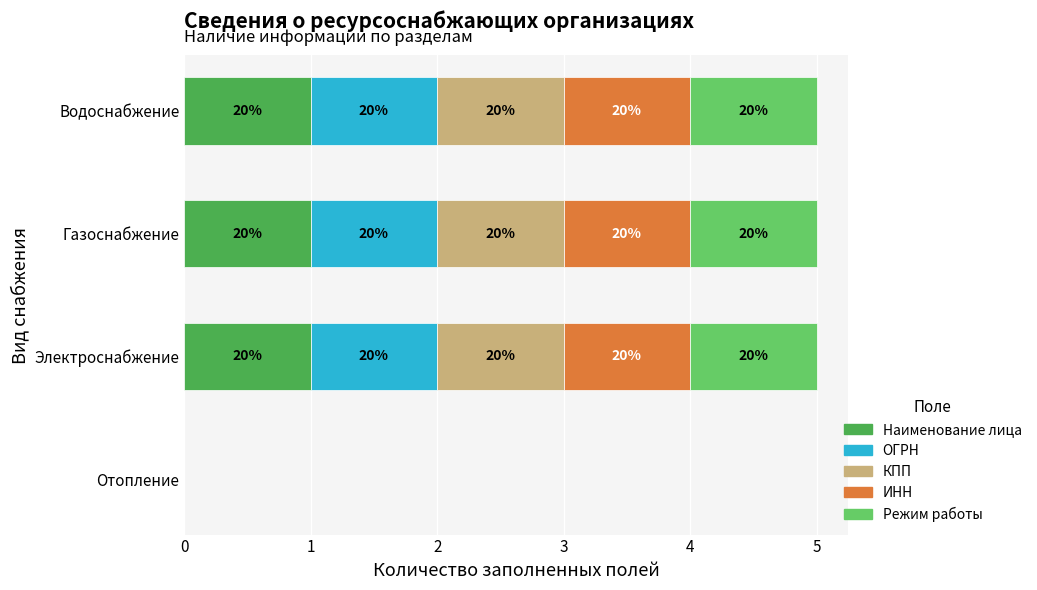

Which series has the largest range (max minus min)?

Наименование лица